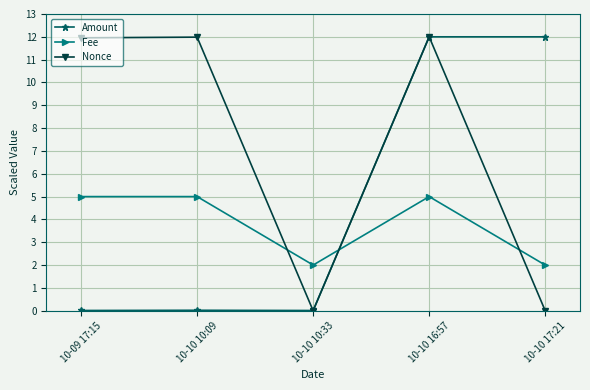

What is the label of the 3rd point from the right?

10-10 10:33